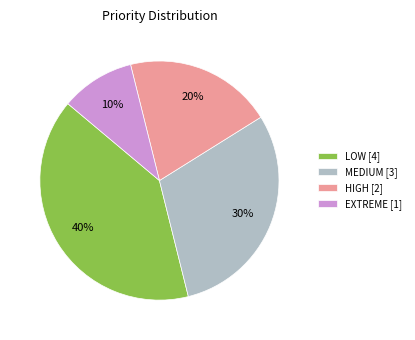

Is EXTREME the majority of the pie?

No